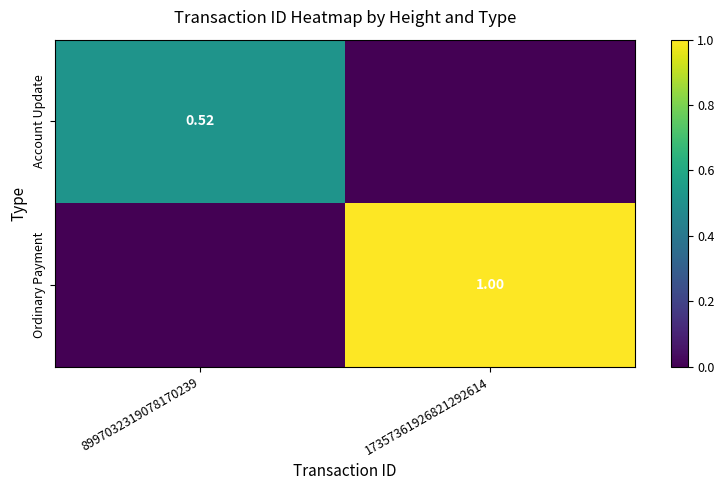

Is the value of Account Update at 8997032319078170239 greater than the value of Ordinary Payment at 17357361926821292614?

No